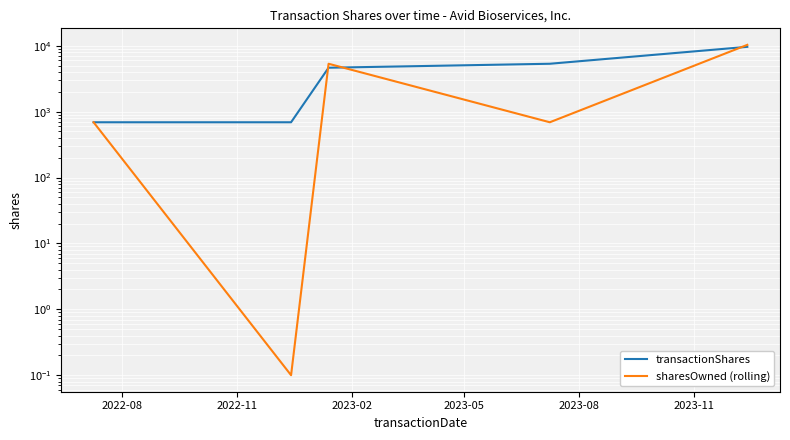

What is the maximum value for sharesOwned (rolling)?

10301.0